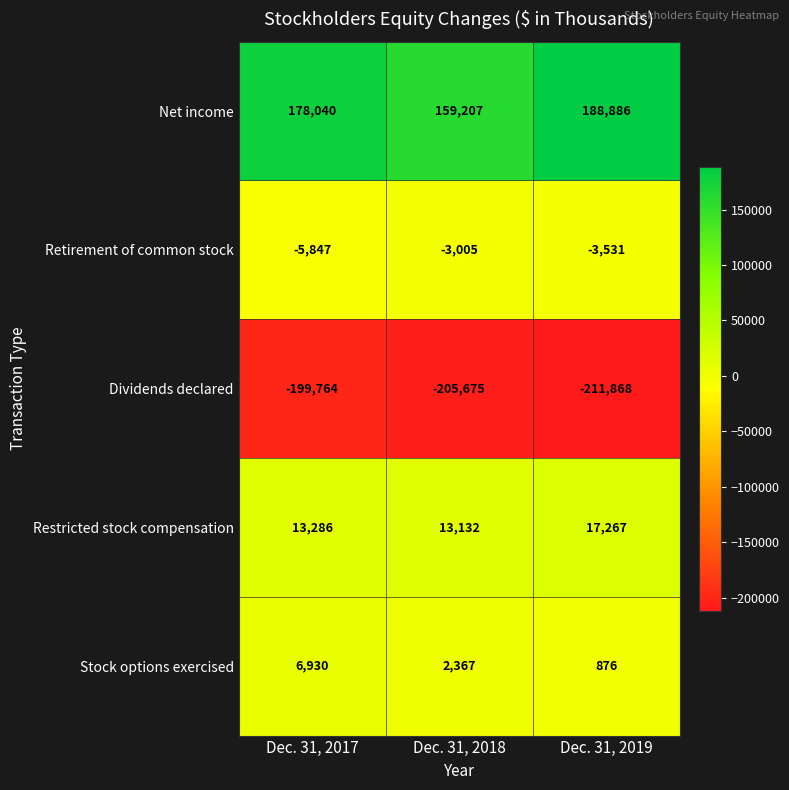

What is the maximum value shown in the chart?

188886